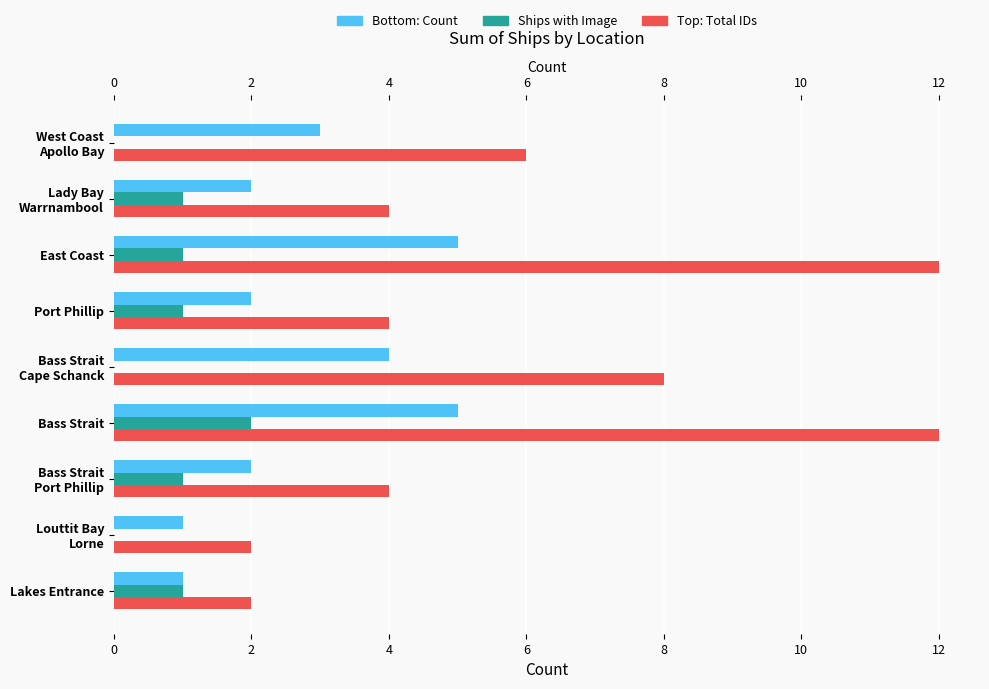

Reading left to right, list all the values displayed in this chart.

Count: 3	2	5	2	4	5	2	1	1
Ships with Image: 0	1	1	1	0	2	1	0	1
Total IDs: 6	4	12	4	8	12	4	2	2